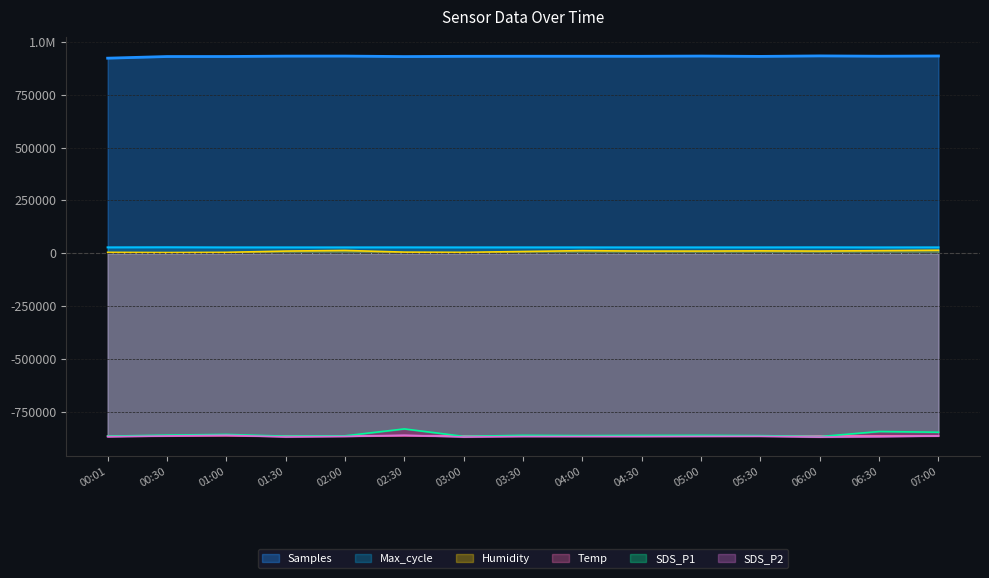

What is the sum of the Samples values at 04:30 and 01:30?

1865173